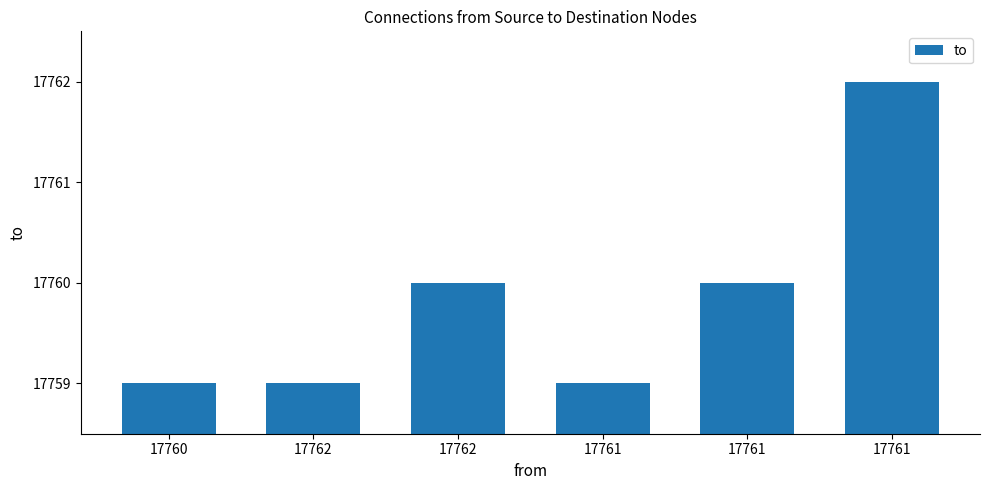

At which category does the chart reach its minimum across all series?

17760